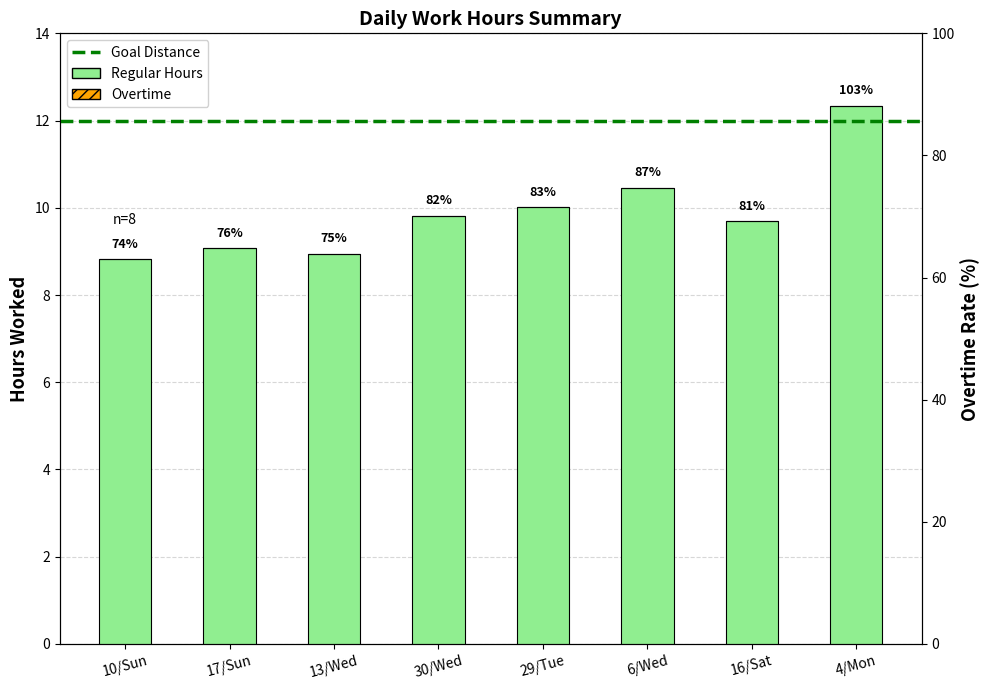

Which has a higher value, 16/Sat or 4/Mon?

4/Mon